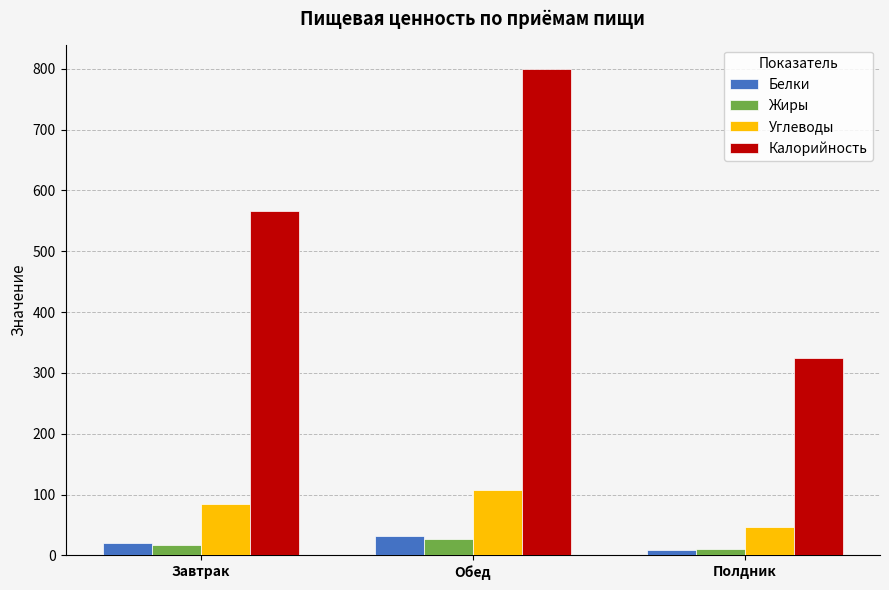

How many distinct data groups are displayed?

4